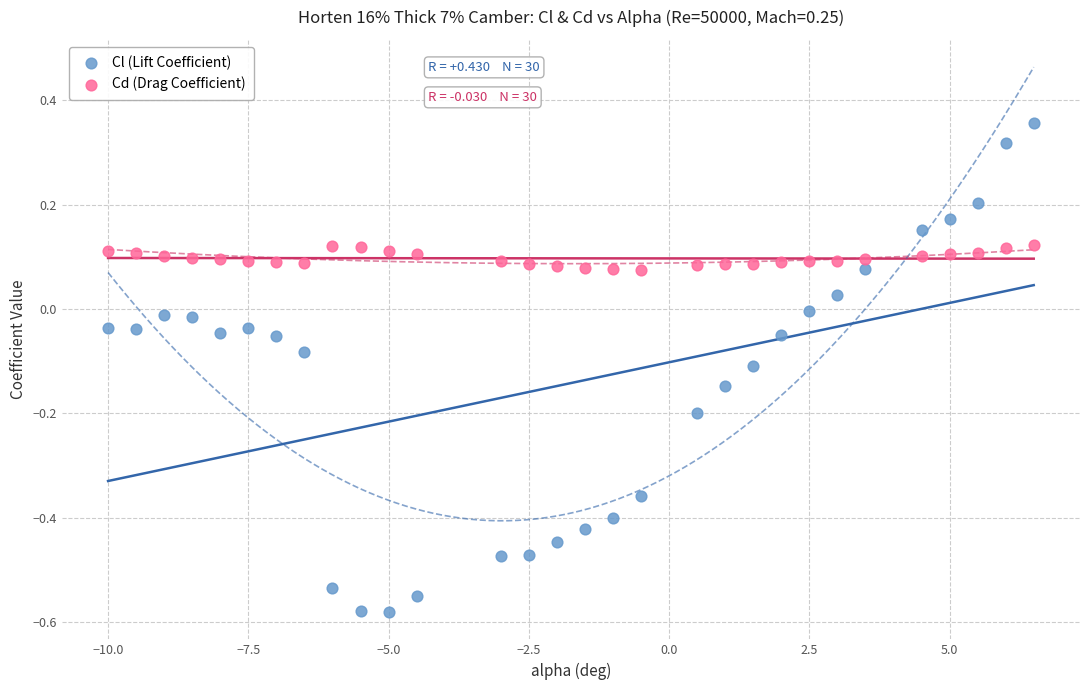

Which series has the widest spread of Y values?

Cl (Lift Coefficient)